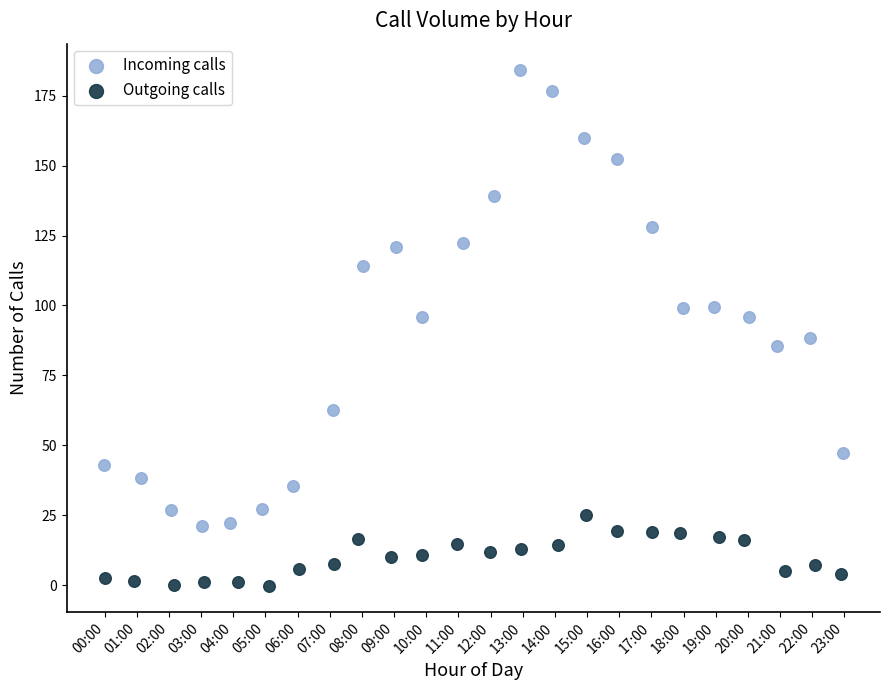

Which series reaches the minimum Y coordinate?

Outgoing calls